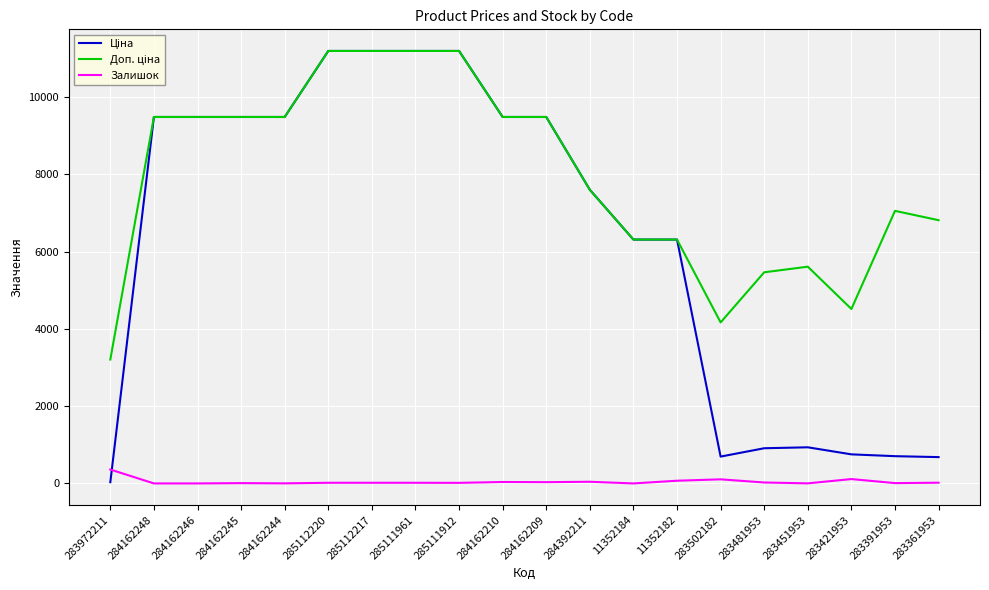

What is the maximum value shown in the chart?

11188.2